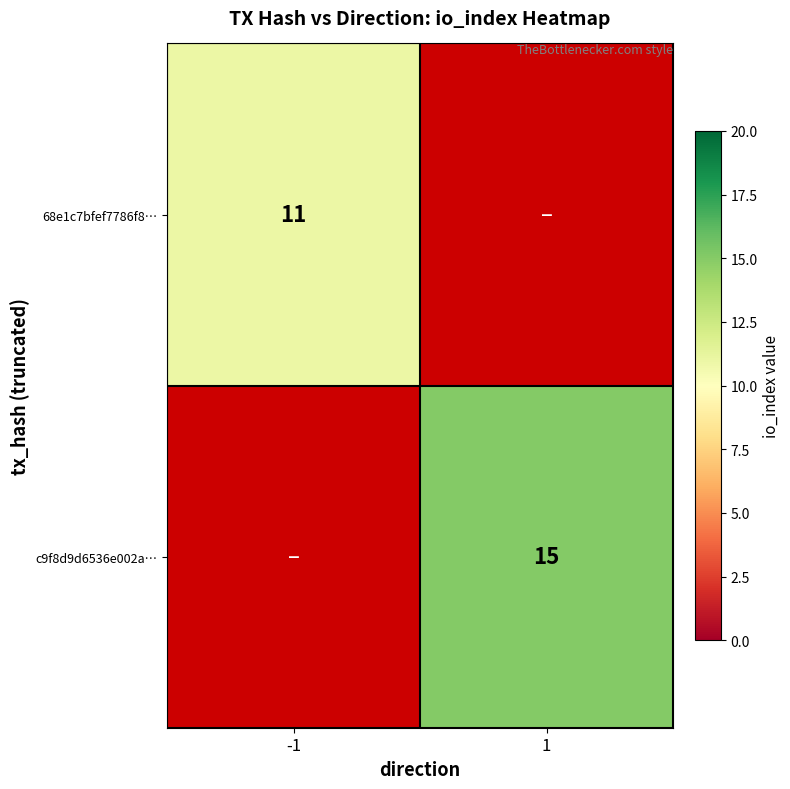

Is it true that c9f8d9d6536e002a… equals 25 at 1?

False